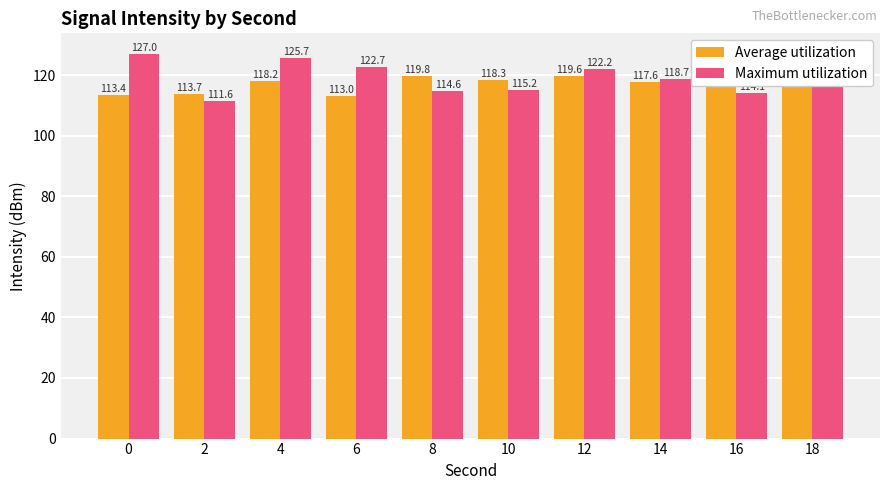

Which series changed the most between 0 and 14?

Maximum utilization